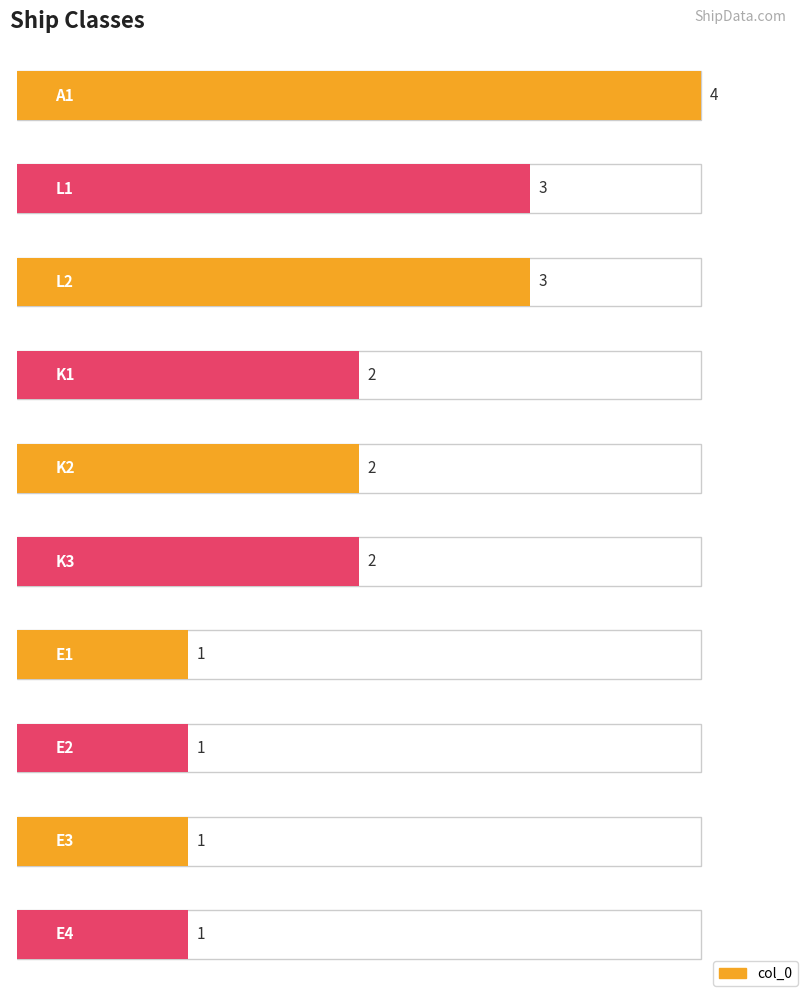

Reading left to right, list all the values displayed in this chart.

4	3	3	2	2	2	1	1	1	1